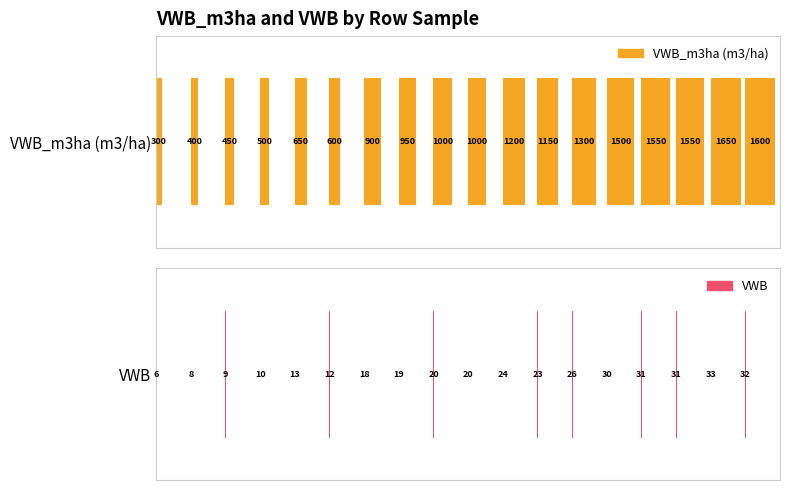

Reading left to right, list all the values displayed in this chart.

VWB_m3ha (m3/ha): 300	400	450	500	650	600	900	950	1000	1000	1200	1150	1300	1500	1550	1550	1650	1600
VWB: 6	8	9	10	13	12	18	19	20	20	24	23	26	30	31	31	33	32